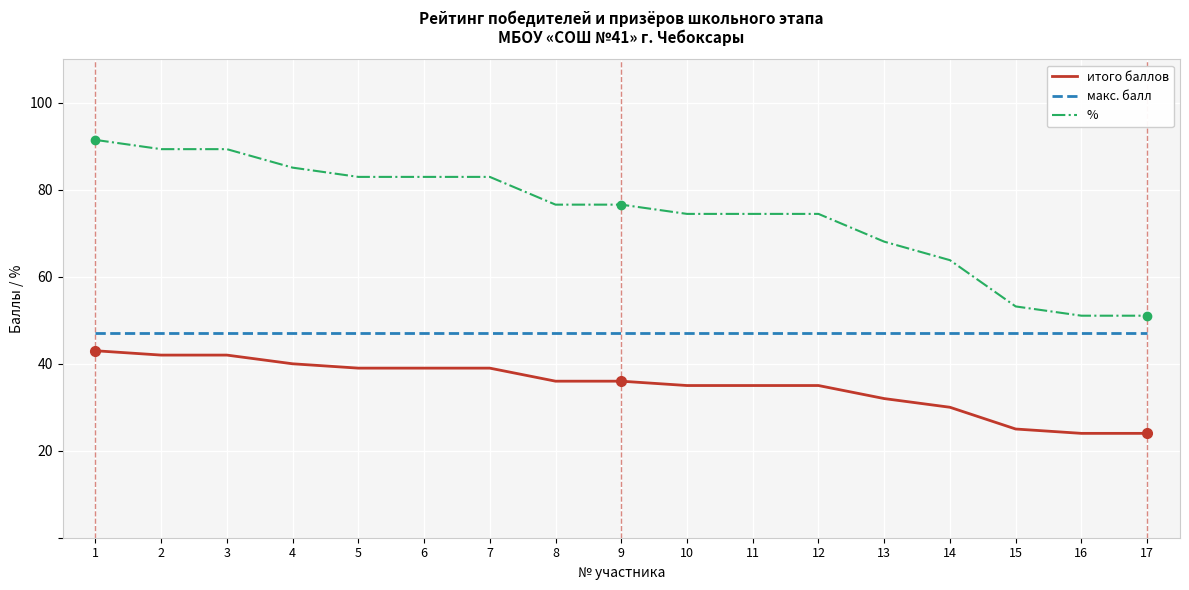

At 14, list the series in order from largest to smallest.

%, макс. балл, итого баллов